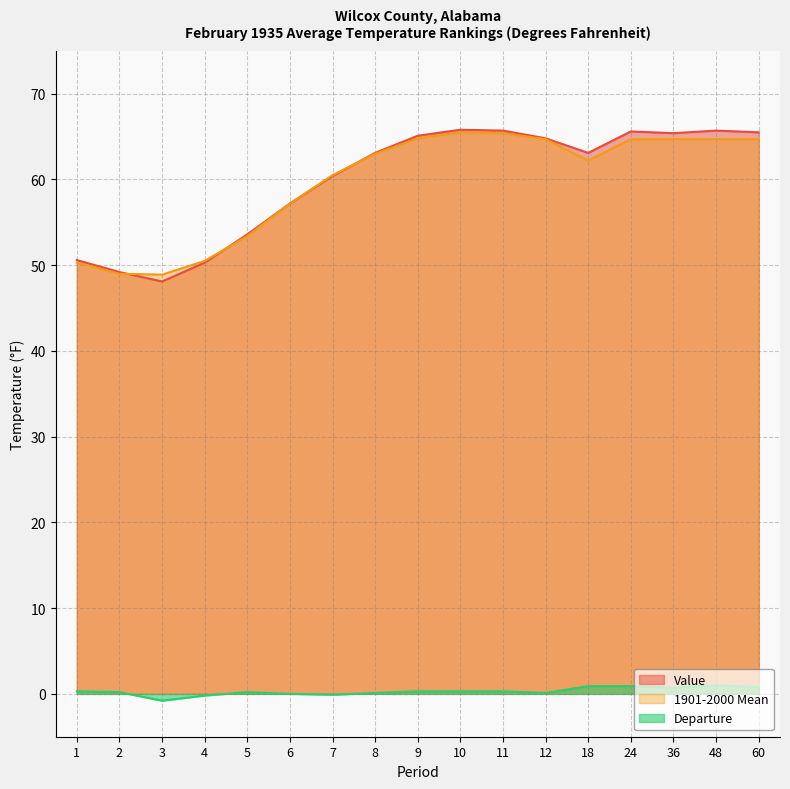

Is it true that Value equals 64.8 at 12?

True